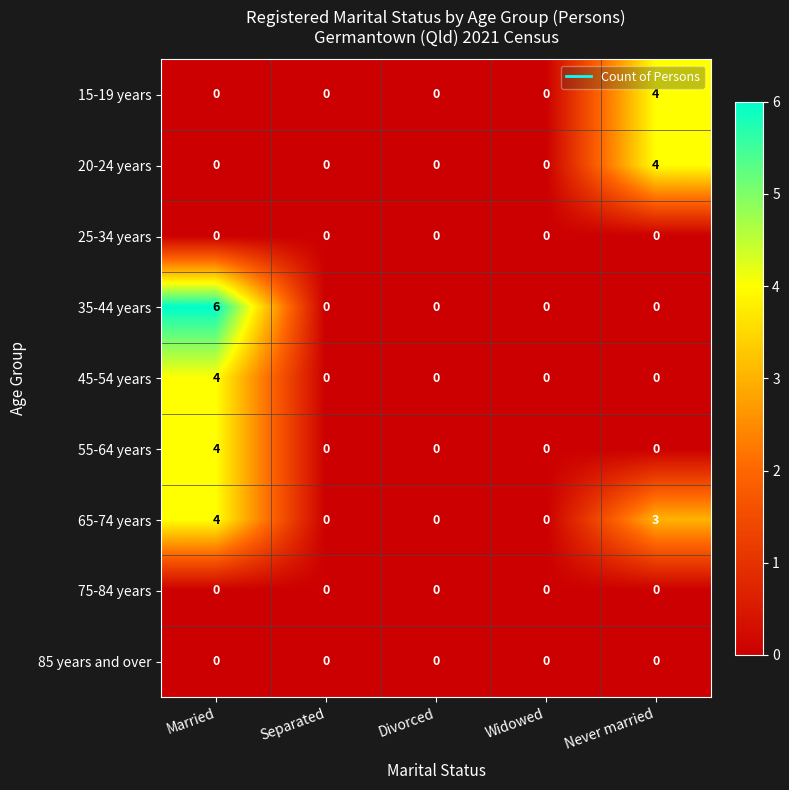

What is the spread (max minus min) of values at Married?

6